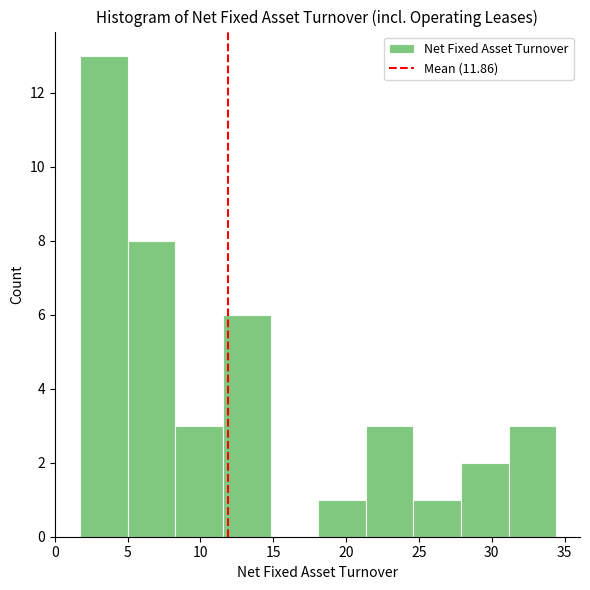

Which range on the x-axis has the tallest bar?

2.0 to 5.0